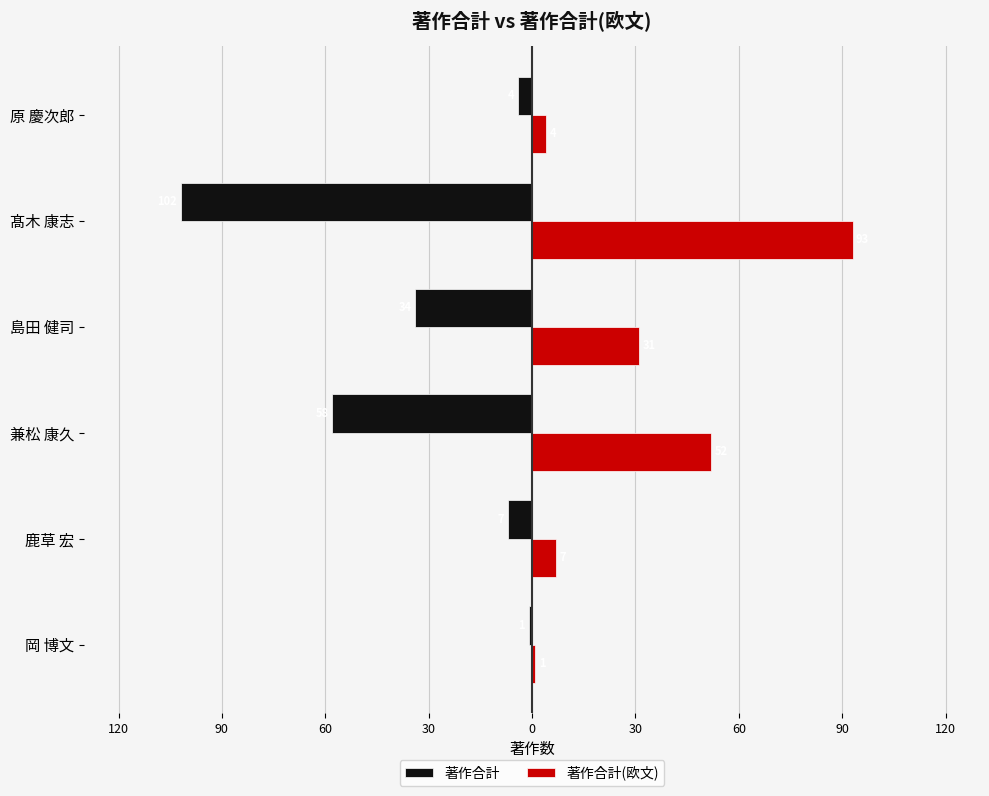

Reading left to right, list all the values displayed in this chart.

著作合計: -1	-7	-58	-34	-102	-4
著作合計(欧文): 1	7	52	31	93	4